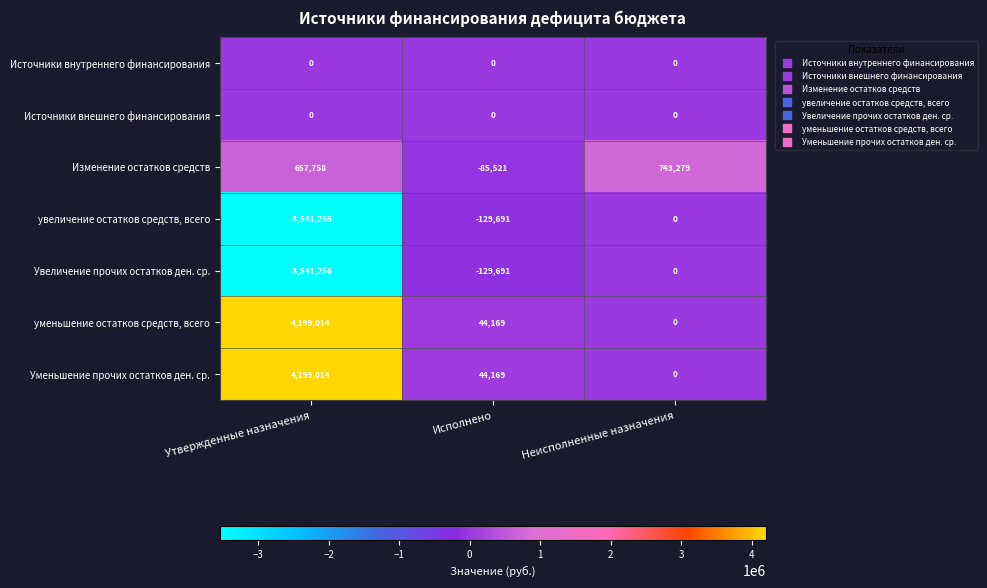

At which label is увеличение остатков средств, всего closest to -1770628?

Исполнено